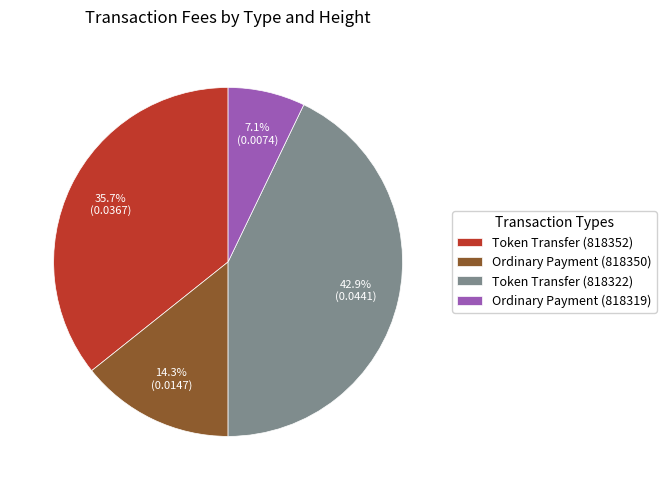

Is it true that Token Transfer (818322) is 43% of the pie?

True